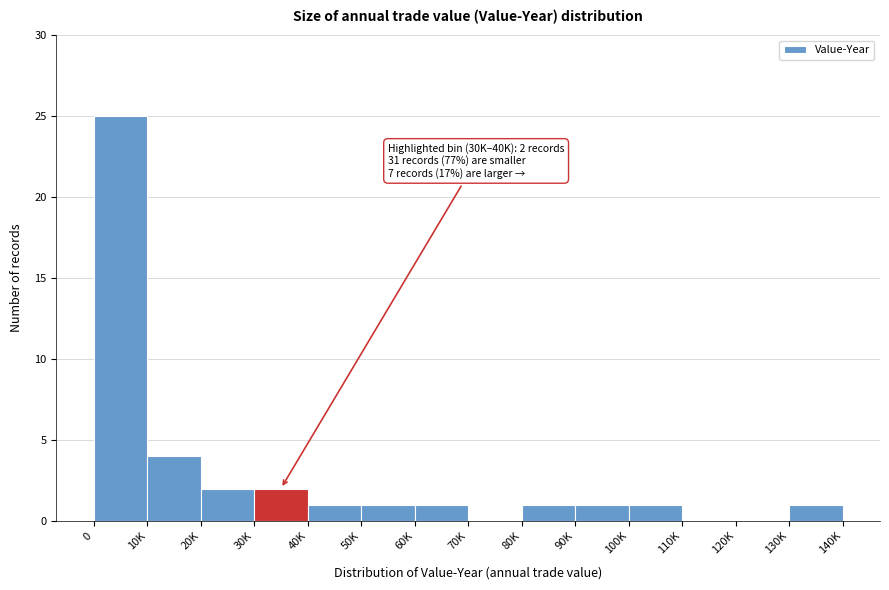

Reading left to right, transcribe all the data shown in this chart.

0=25	10K=4	20K=2	30K=2	40K=1	50K=1	60K=1	70K=0	80K=1	90K=1	100K=1	110K=0	120K=0	130K=1